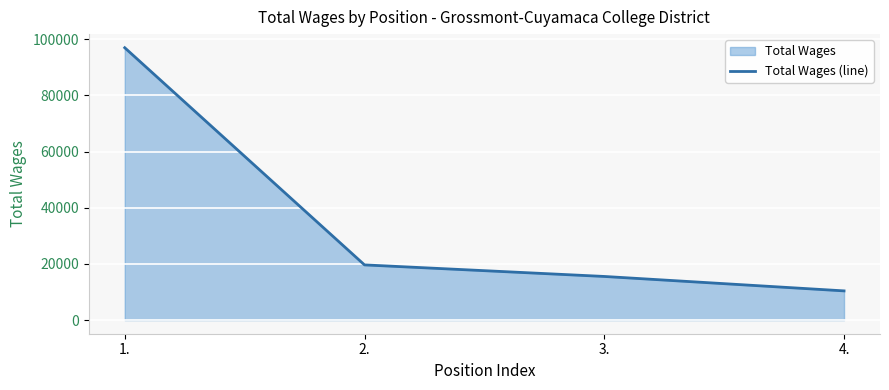

Which label corresponds to the smallest value in the chart?

4.